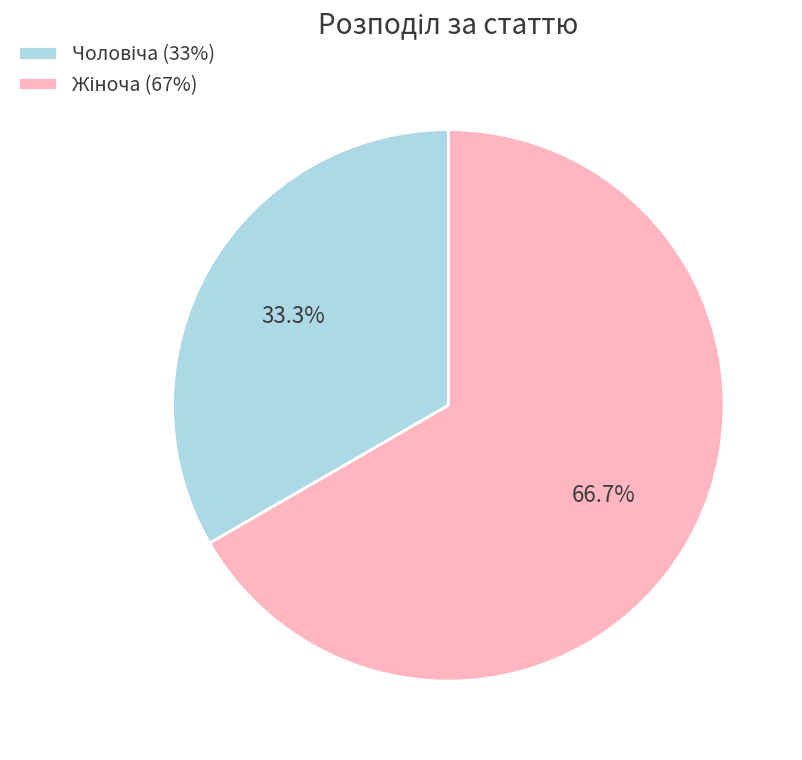

How many segments does this pie chart have?

2